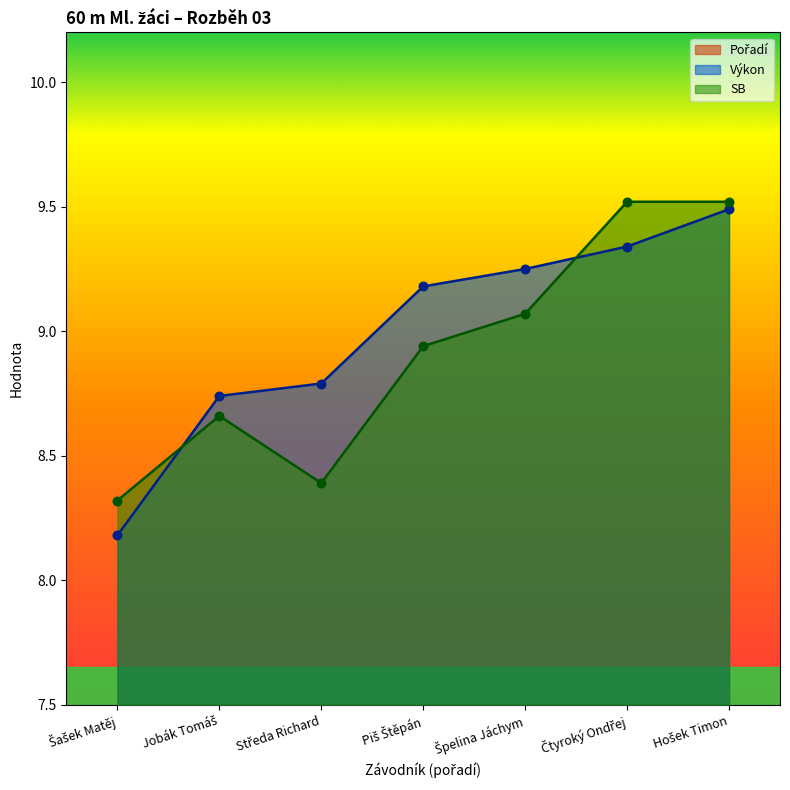

Which series reaches the minimum Y coordinate?

Pořadí